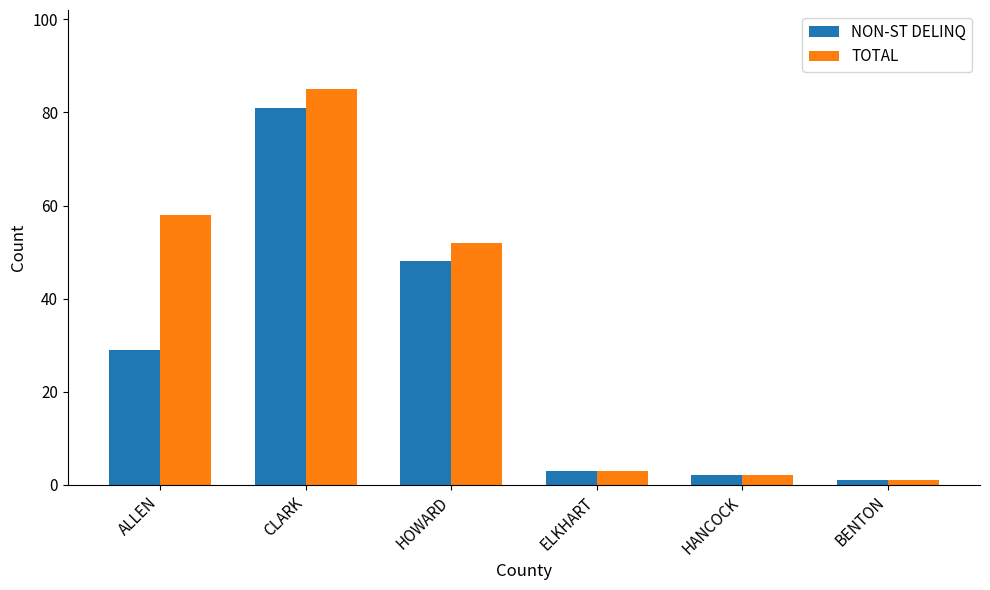

Is the value of NON-ST DELINQ at BENTON greater than the value of TOTAL at ALLEN?

No